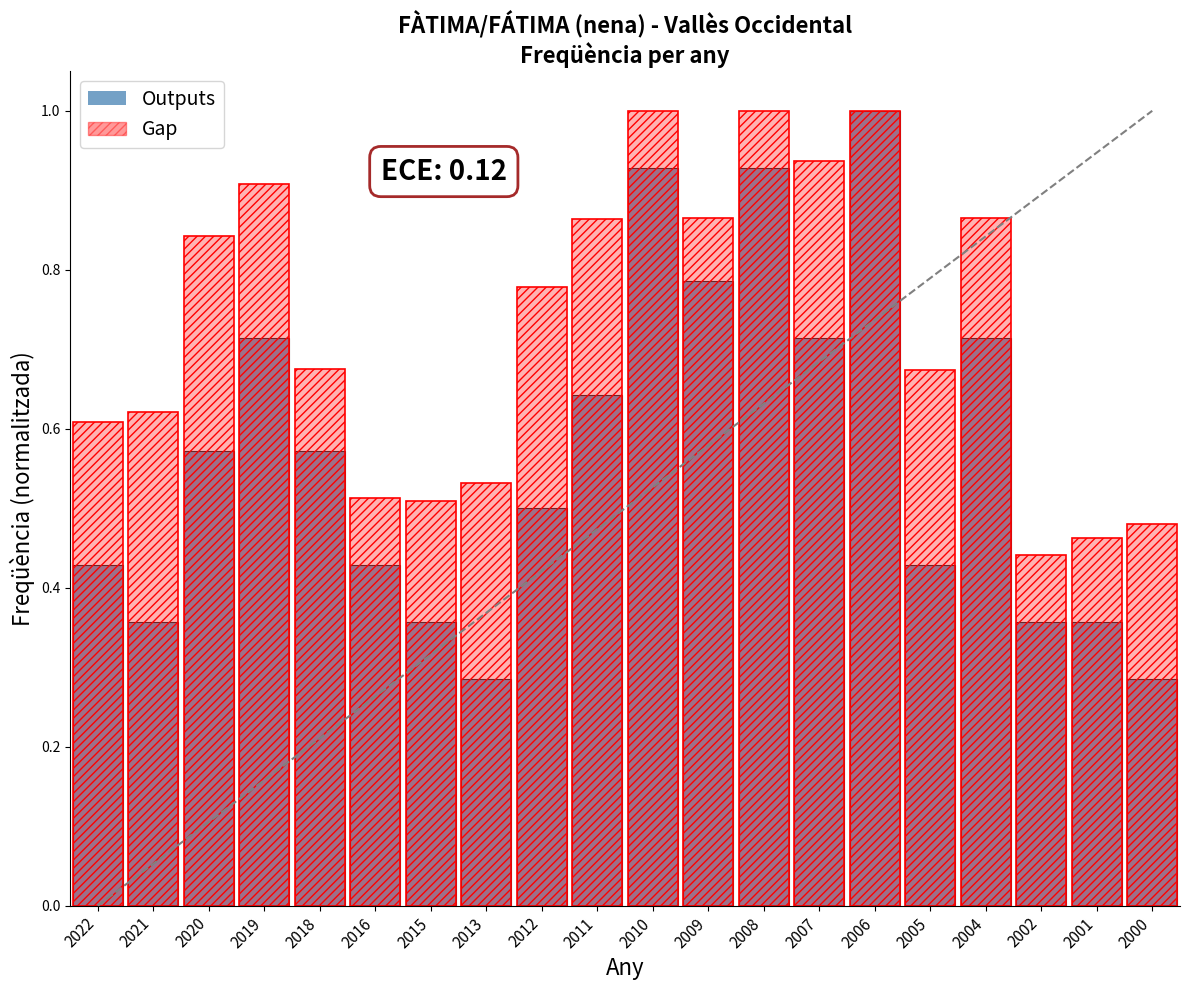

What is the difference between the maximum and minimum values in the Outputs series?

0.7